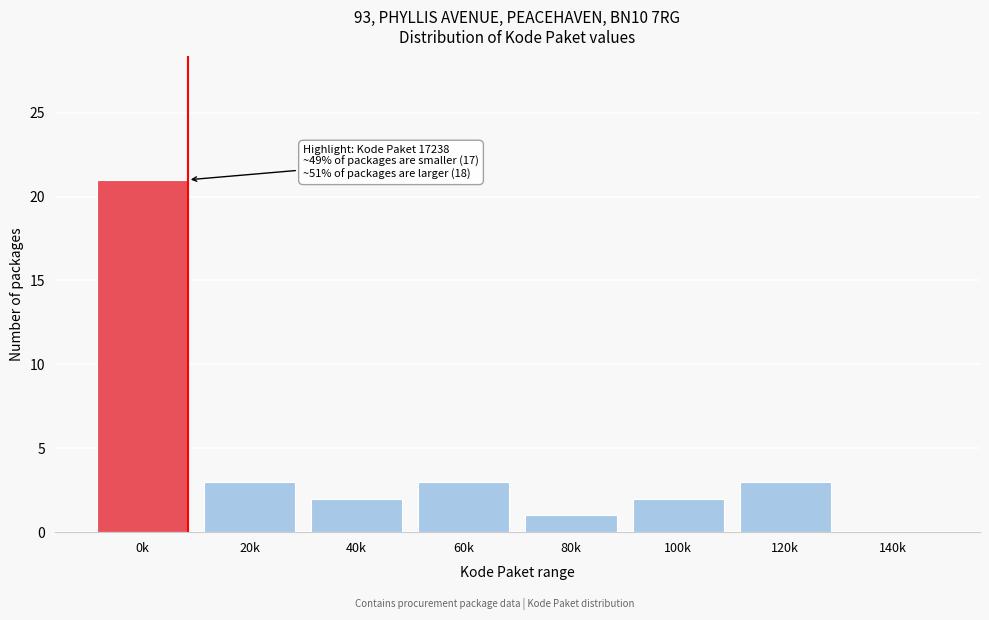

Reading left to right, what are all the values shown in this chart?

0k=21	20k=3	40k=2	60k=3	80k=1	100k=2	120k=3	140k=0